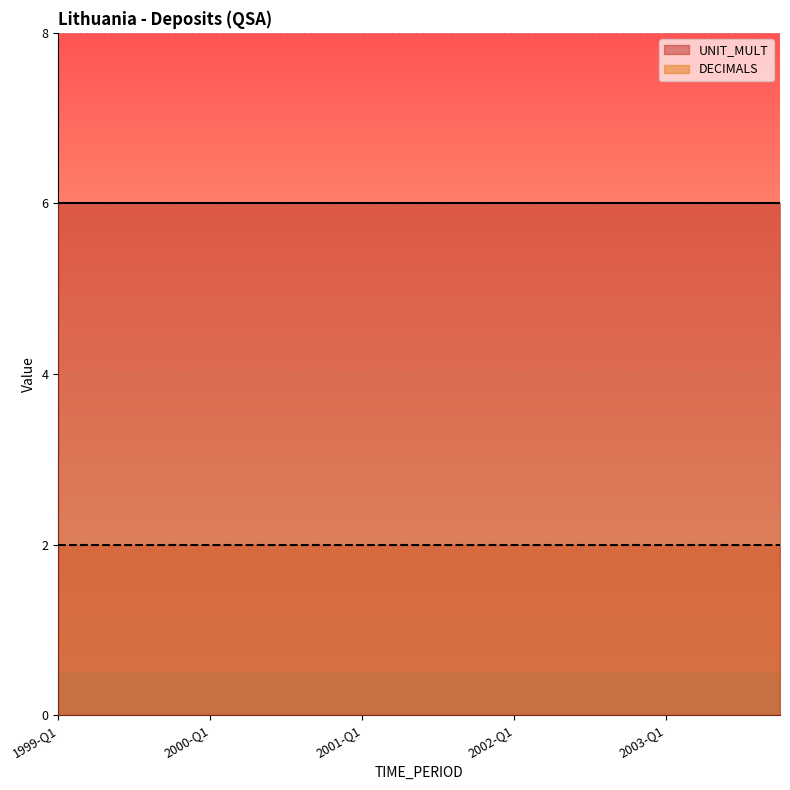

How many lines are shown in the chart?

2